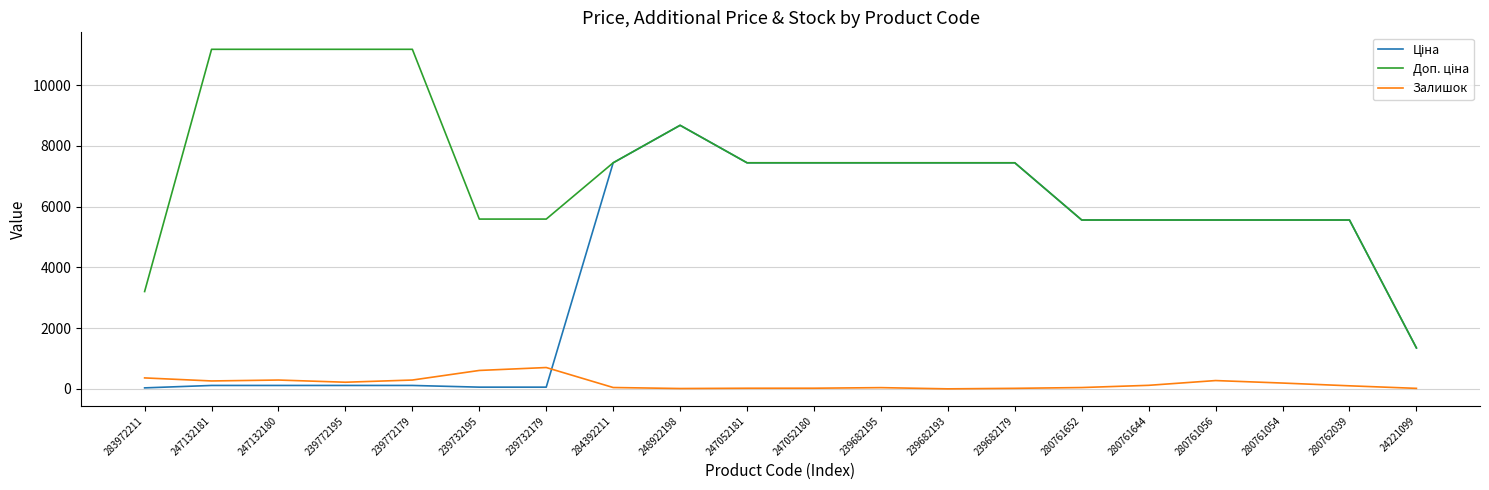

True or false: Залишок has more than 1 points higher than both neighbors.

True